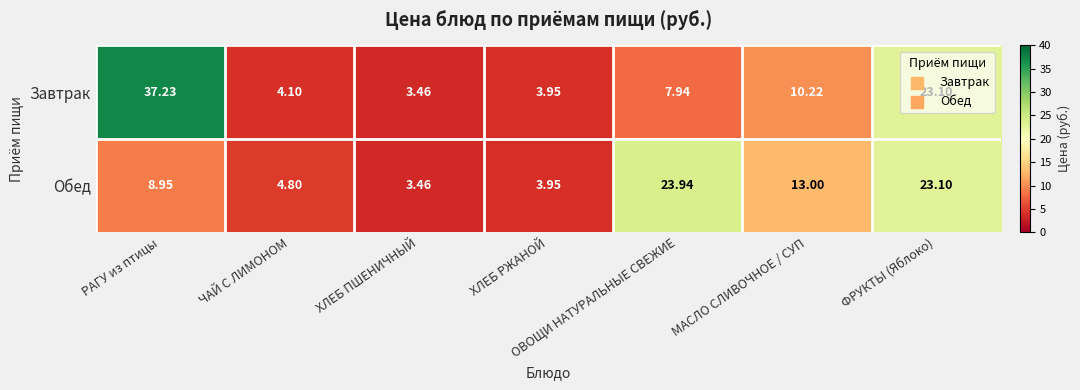

At which label does Обед first exceed 8?

РАГУ из птицы